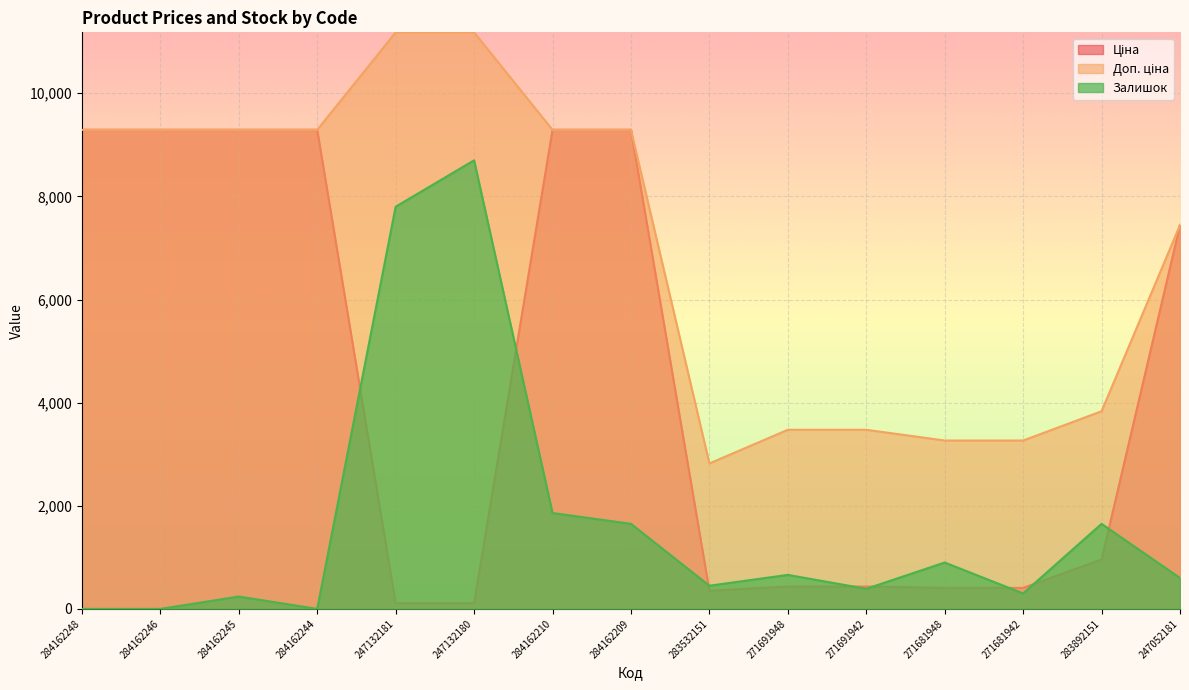

The value of Ціна at 283532151 is 487.3. True or false?

False